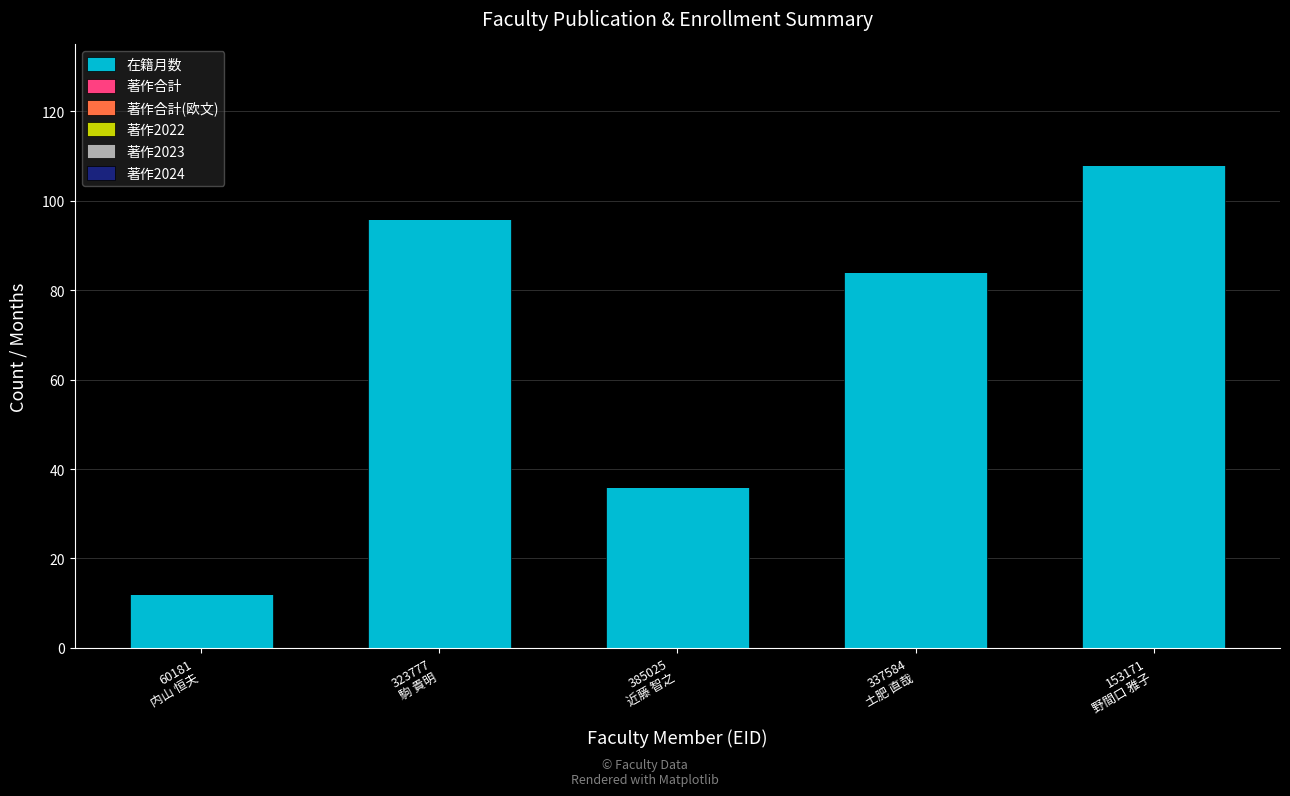

Reading left to right, extract all data points from this chart.

12	96	36	84	108